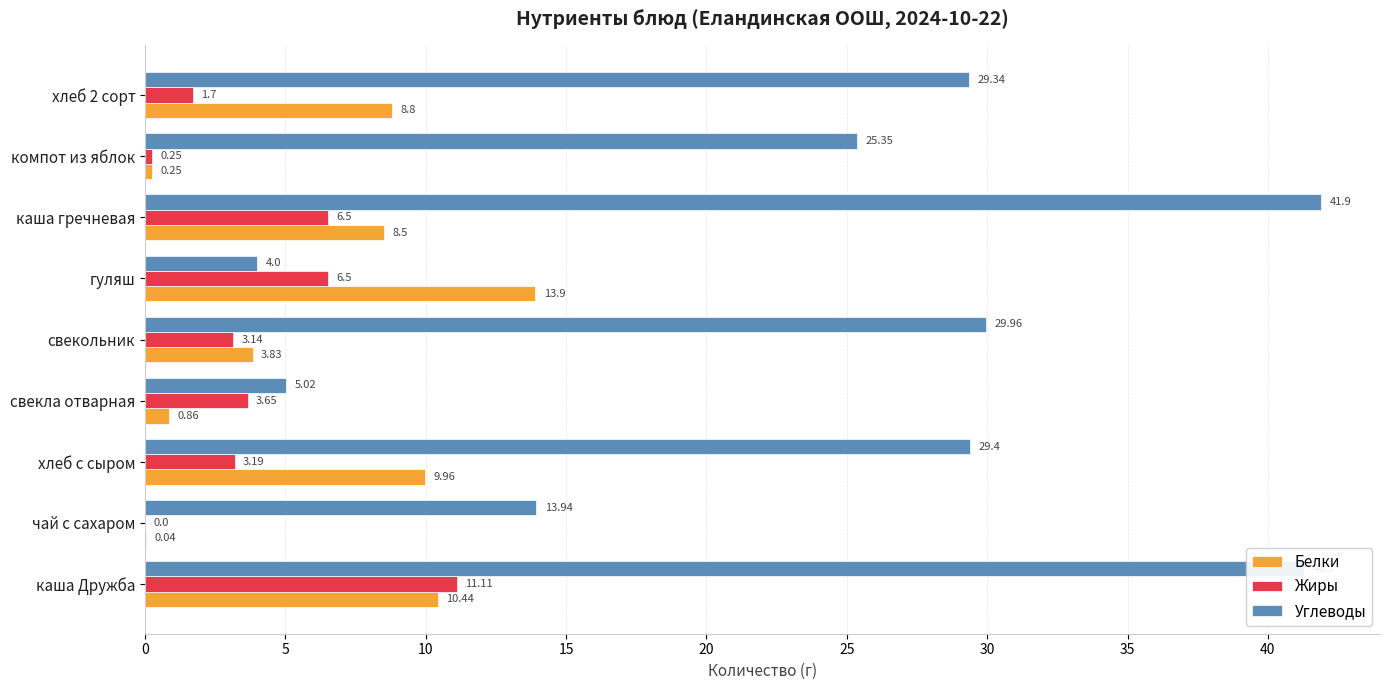

Which series has the largest total across all categories?

Углеводы